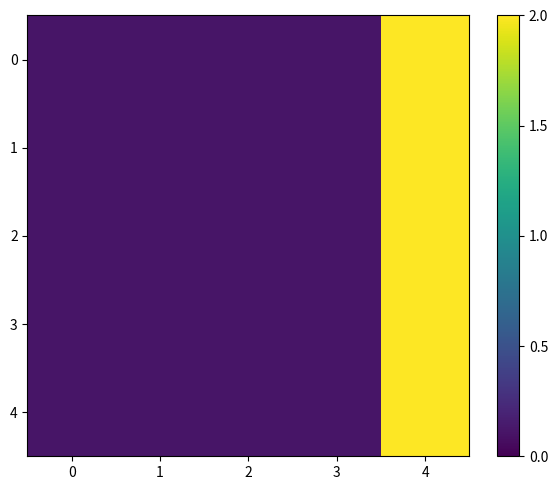

Reading right to left, transcribe all the data shown in this chart.

0: 4=2.0	3=0.1	2=0.1	1=0.1	0=0.1
1: 4=2.0	3=0.1	2=0.1	1=0.1	0=0.1
2: 4=2.0	3=0.1	2=0.1	1=0.1	0=0.1
3: 4=2.0	3=0.1	2=0.1	1=0.1	0=0.1
4: 4=2.0	3=0.1	2=0.1	1=0.1	0=0.1